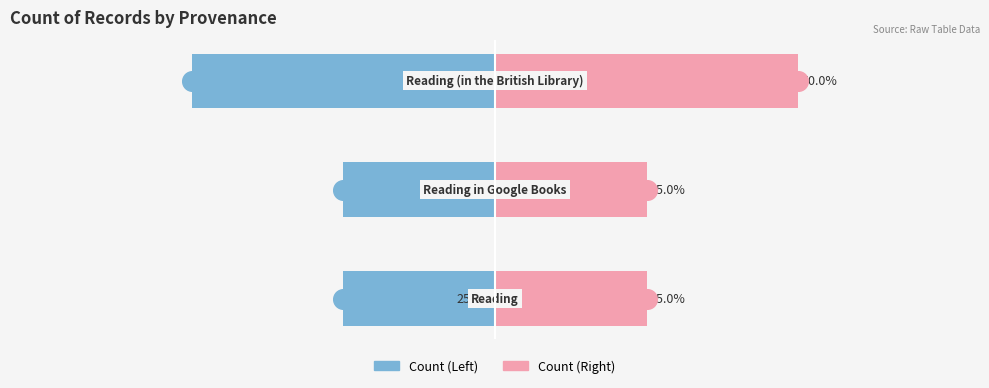

Which series reaches the minimum Y coordinate?

Count (Left)